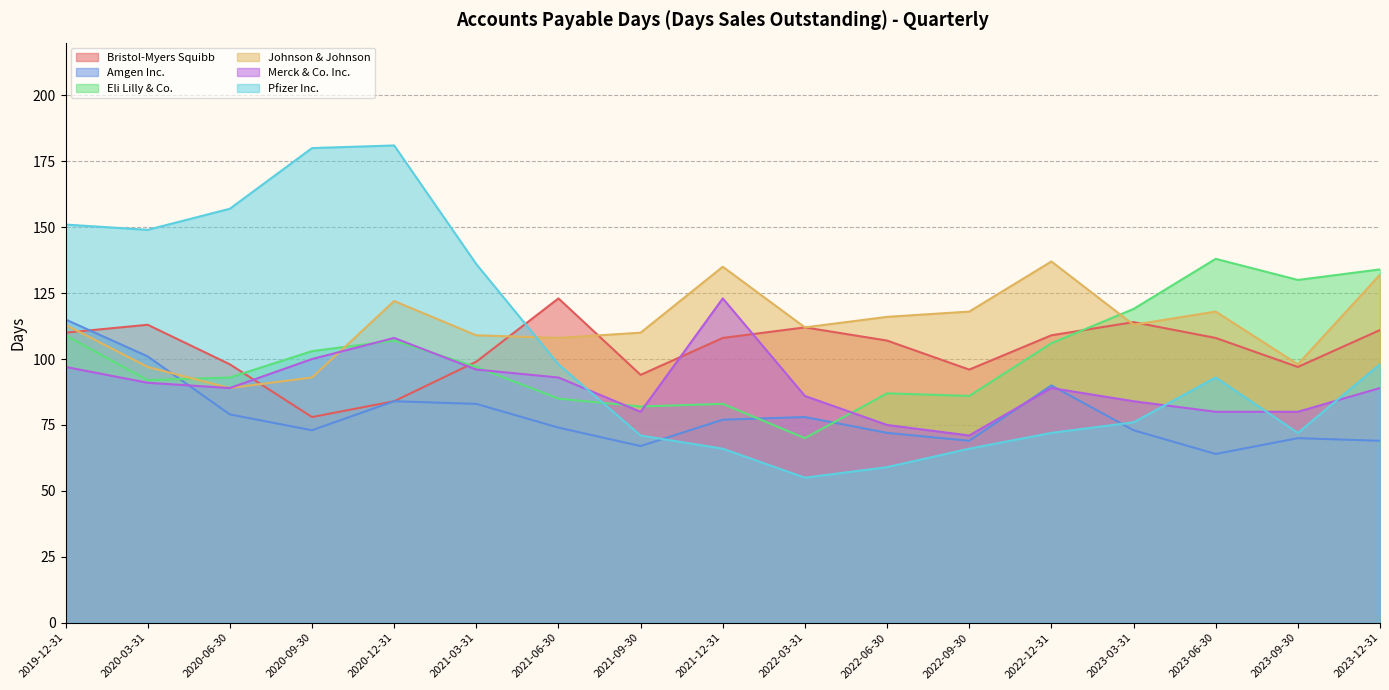

What is the average value of the Bristol-Myers Squibb series?

104